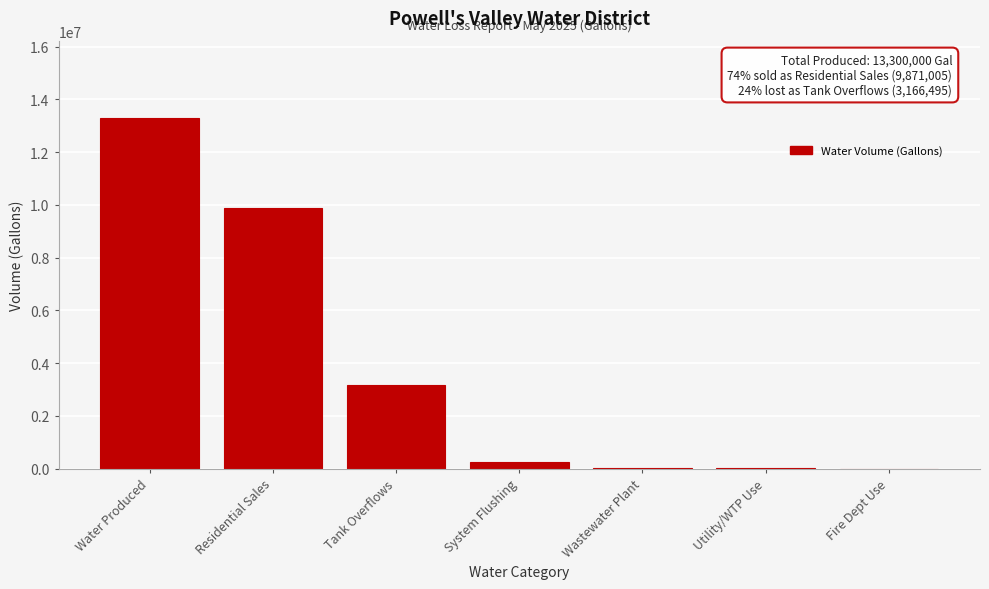

Between Residential Sales and Water Produced, which is larger?

Water Produced